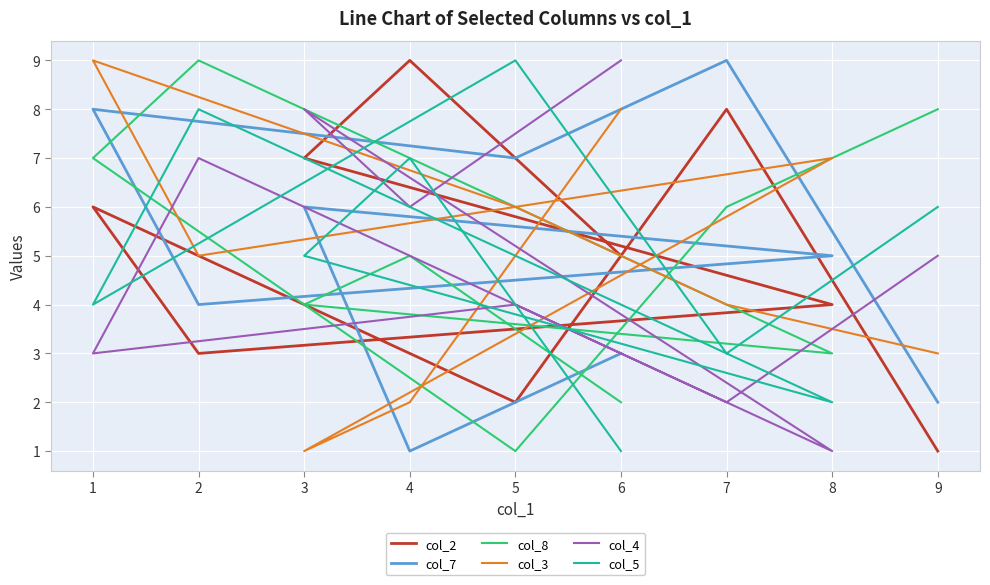

Count the number of data series in this chart.

6